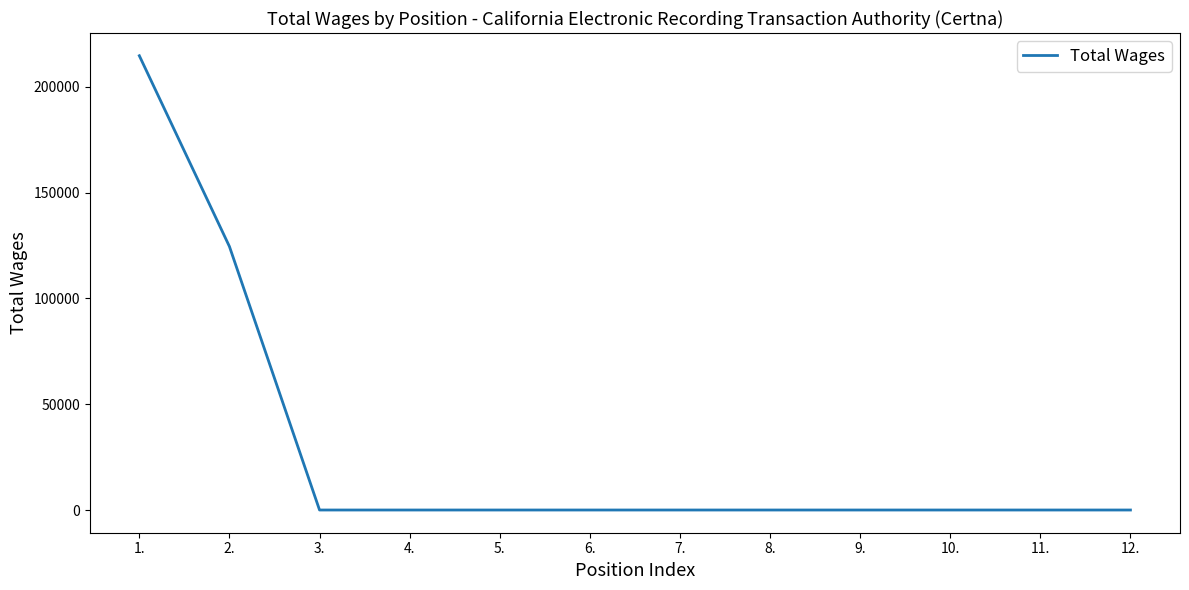

Reading left to right, extract all data points from this chart.

214615	124486	0	0	0	0	0	0	0	0	0	0